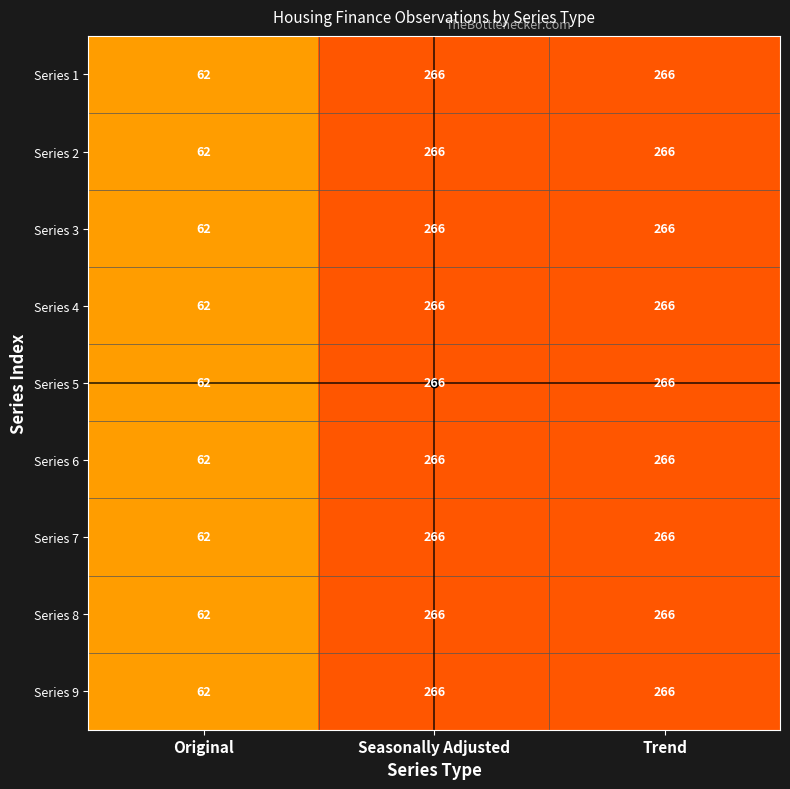

What is the average value of the Series 5 series?

198